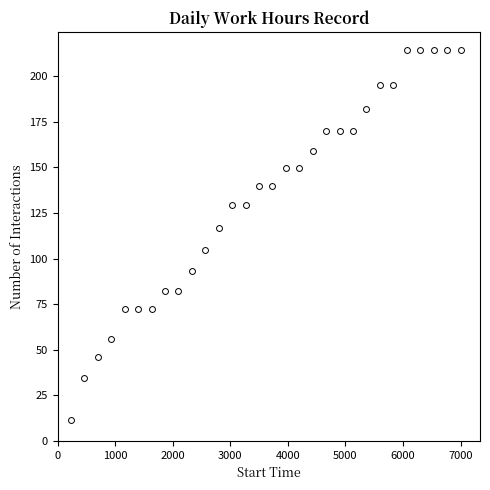

What is the range of Y values (max minus min)?

202.6